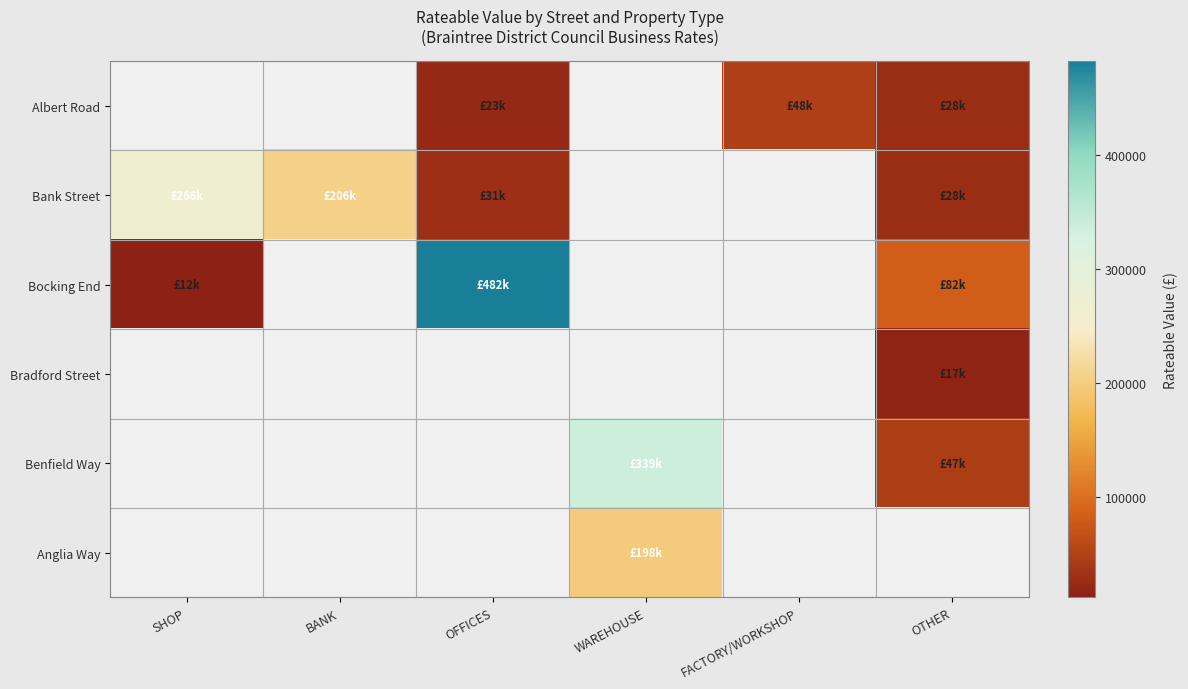

Is the value of Bradford Street at OTHER greater than the value of Bocking End at OFFICES?

No